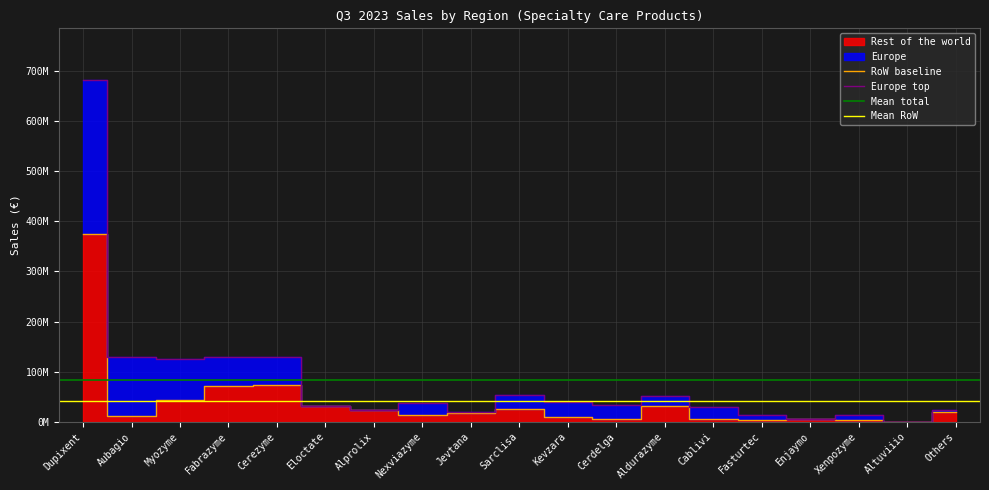

Approximately how many times larger is the value at Fabrazyme compared to Alprolix?

3.0